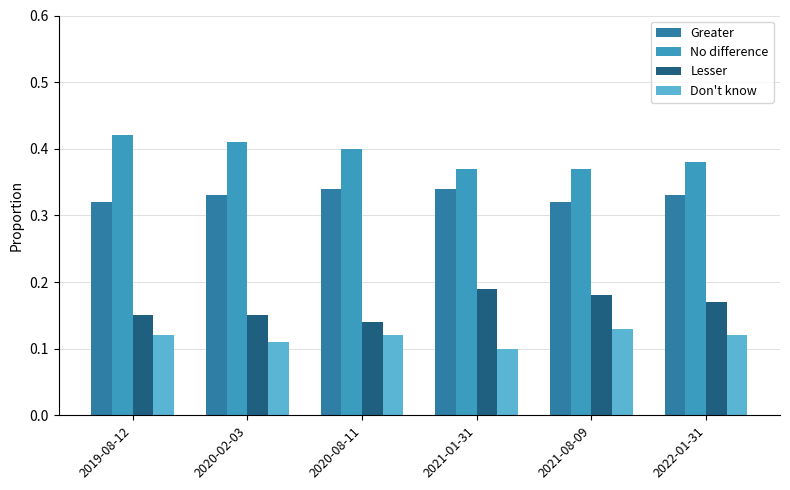

How many Don't know values are between 0 and 1?

6